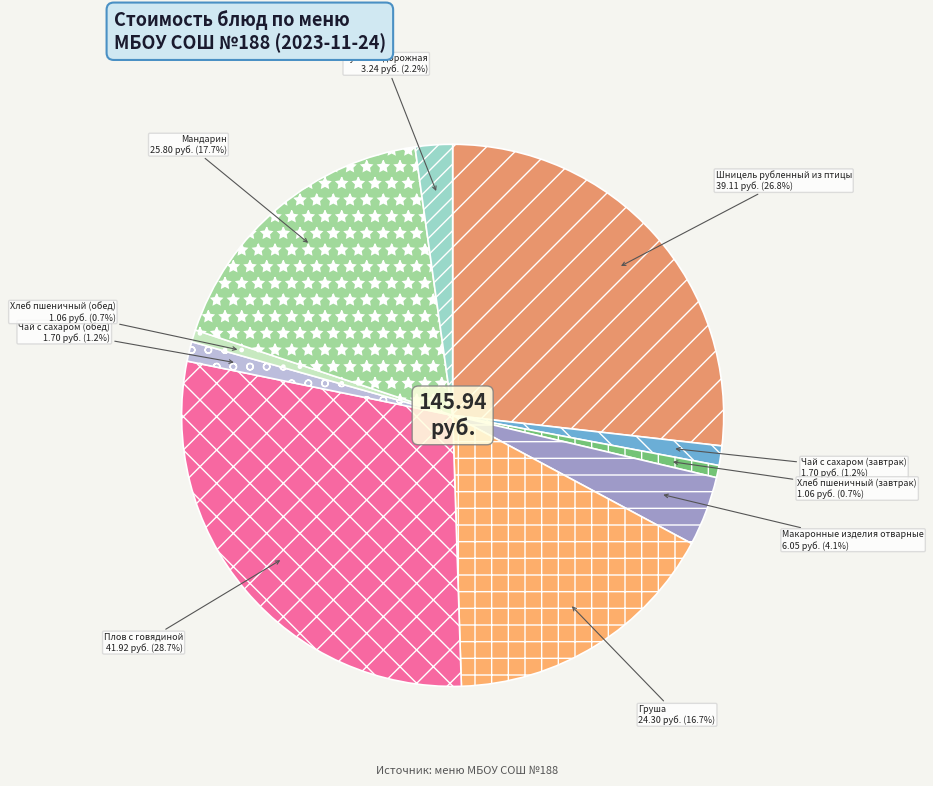

Is it true that Шницель рубленный из птицы is 27% of the pie?

True